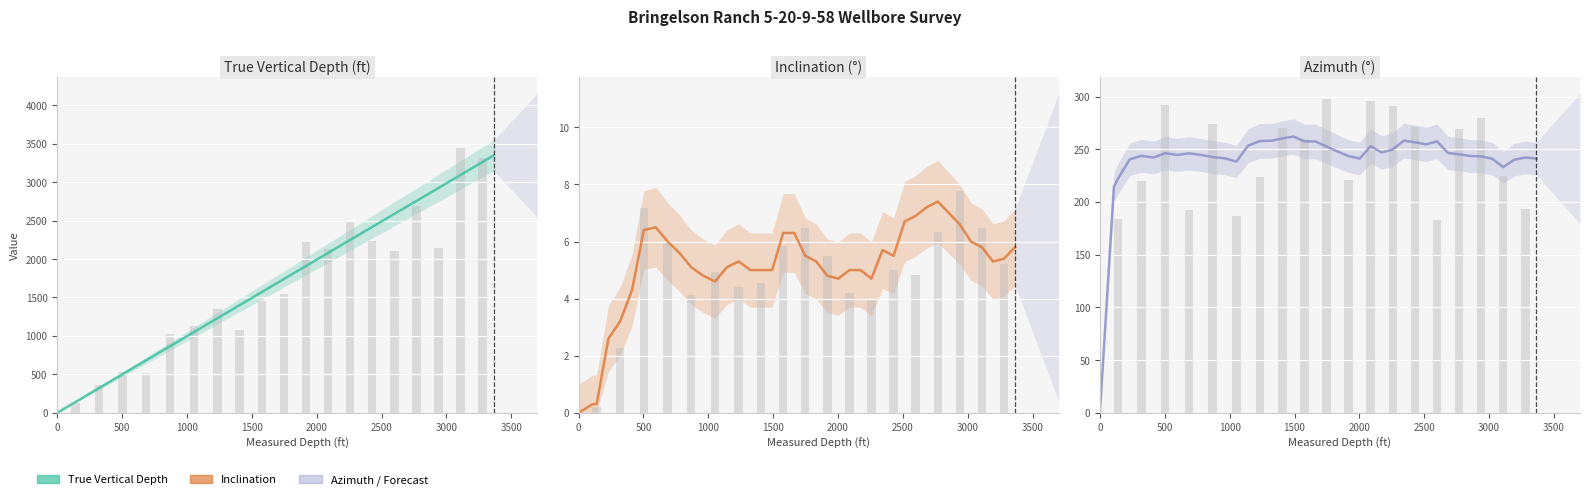

What is the difference between the second highest and second lowest values in the inclination (deg) series?

6.9